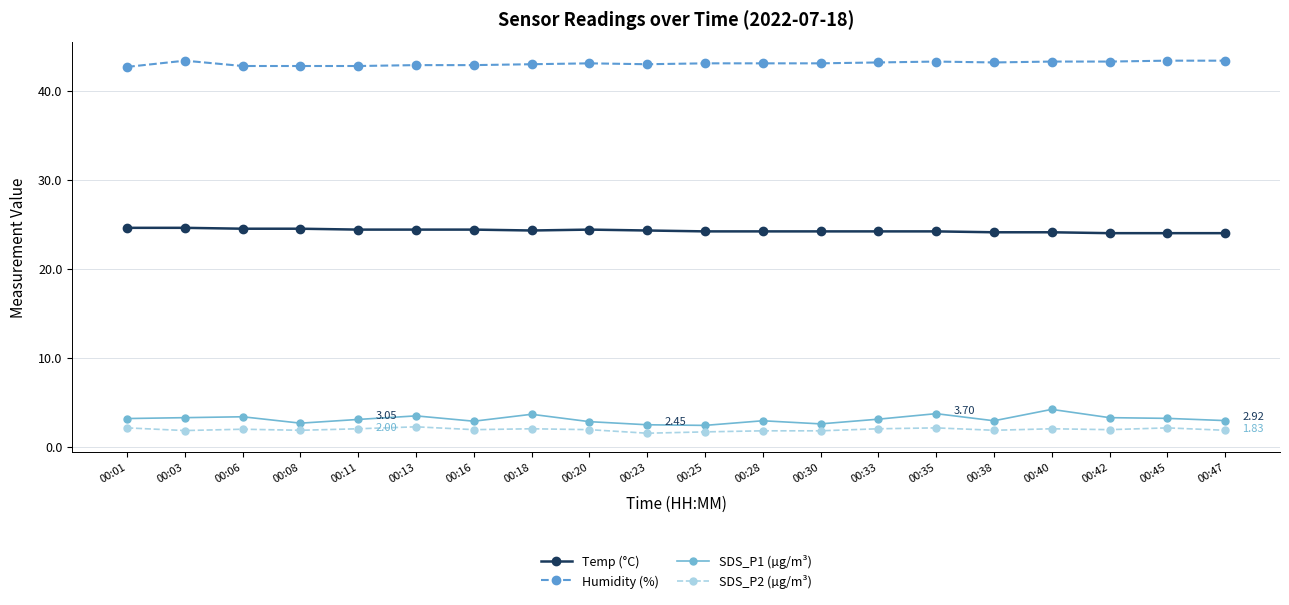

Which series has the largest total across all categories?

Humidity (%)